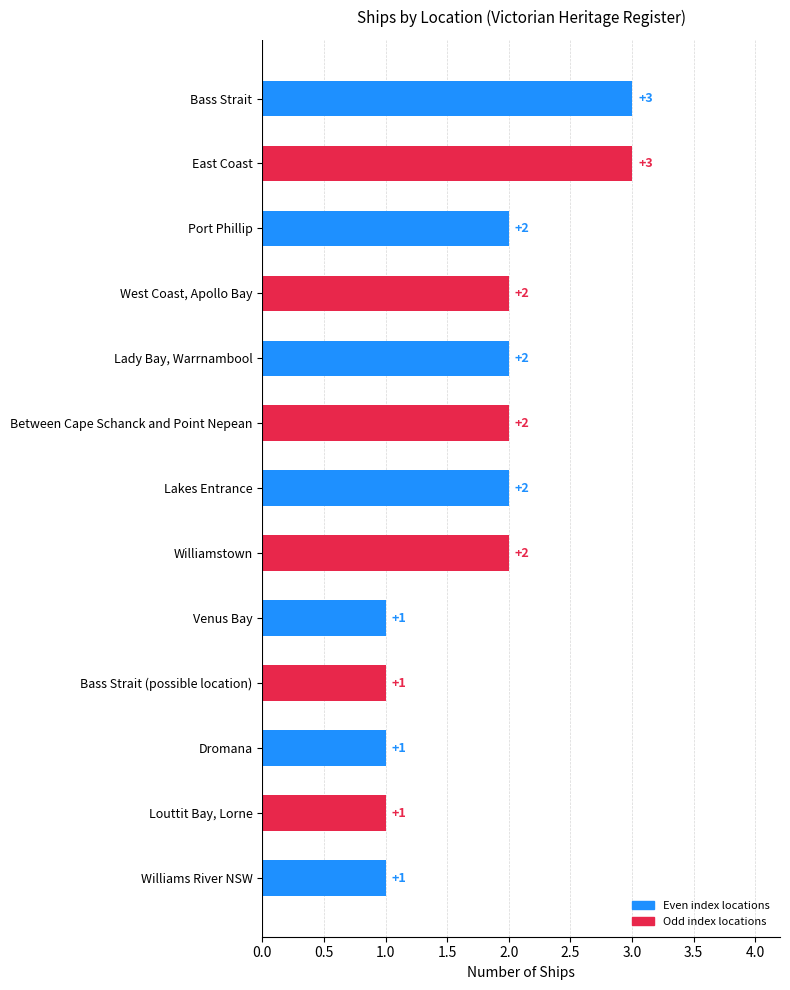

Count the values in the range 1 to 2.

11